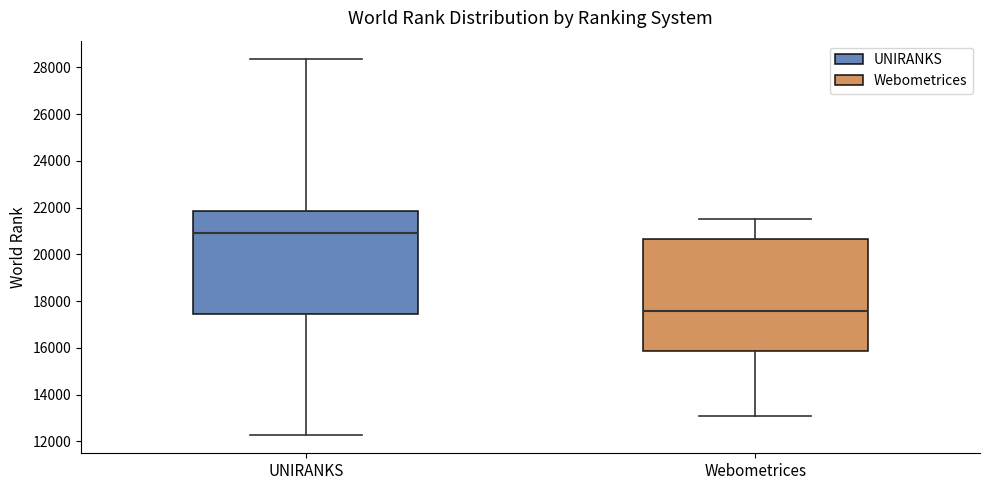

Which box's median line is the lowest?

Webometrices